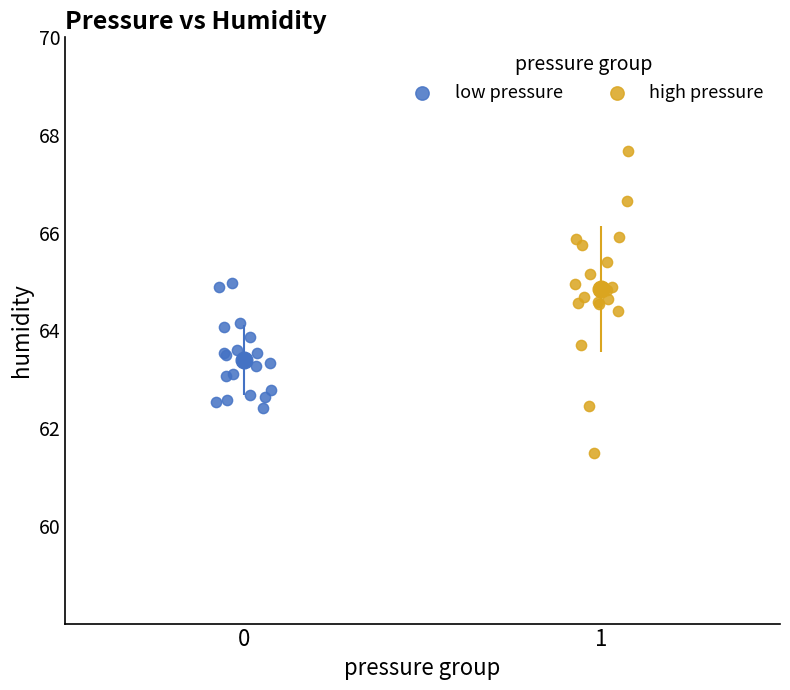

Which series contains the highest Y value?

high pressure